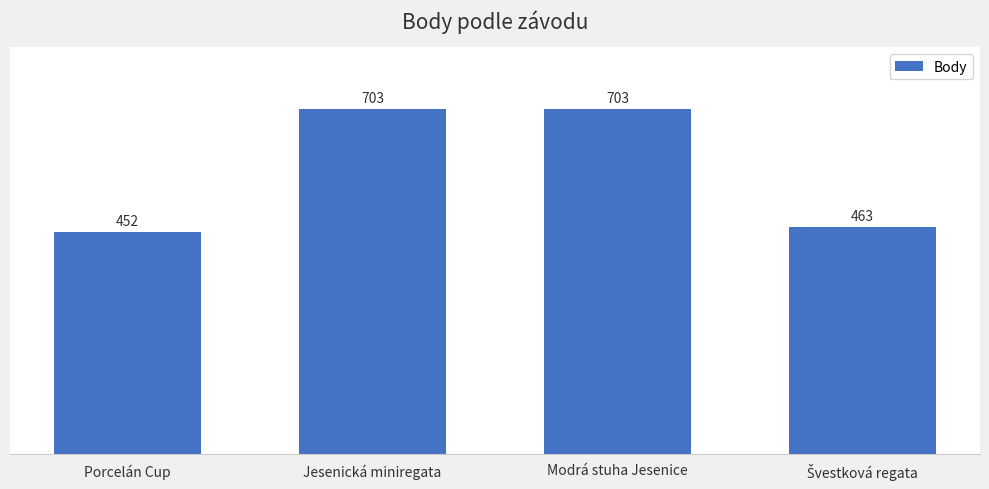

What is the maximum value shown in the chart?

703